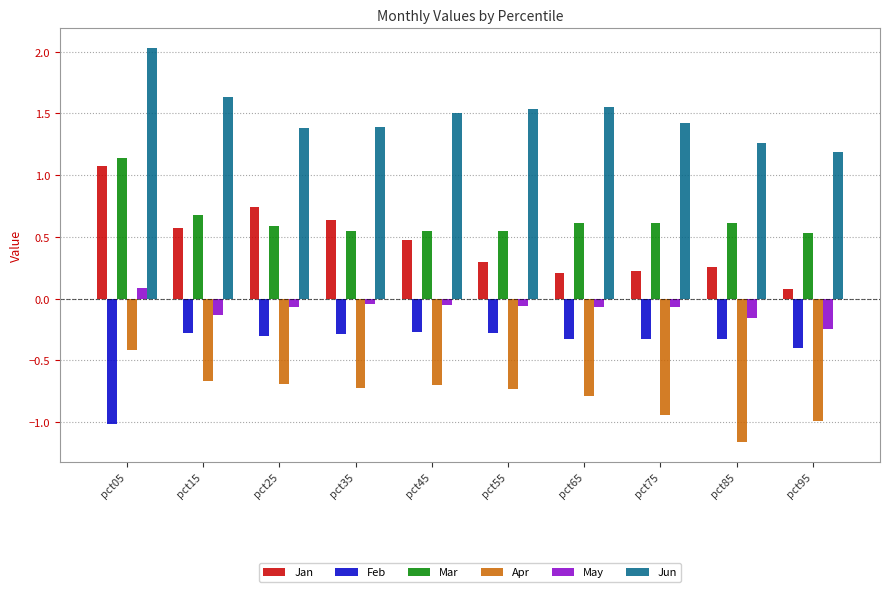

The value of Feb at pct05 is -0.5. True or false?

False